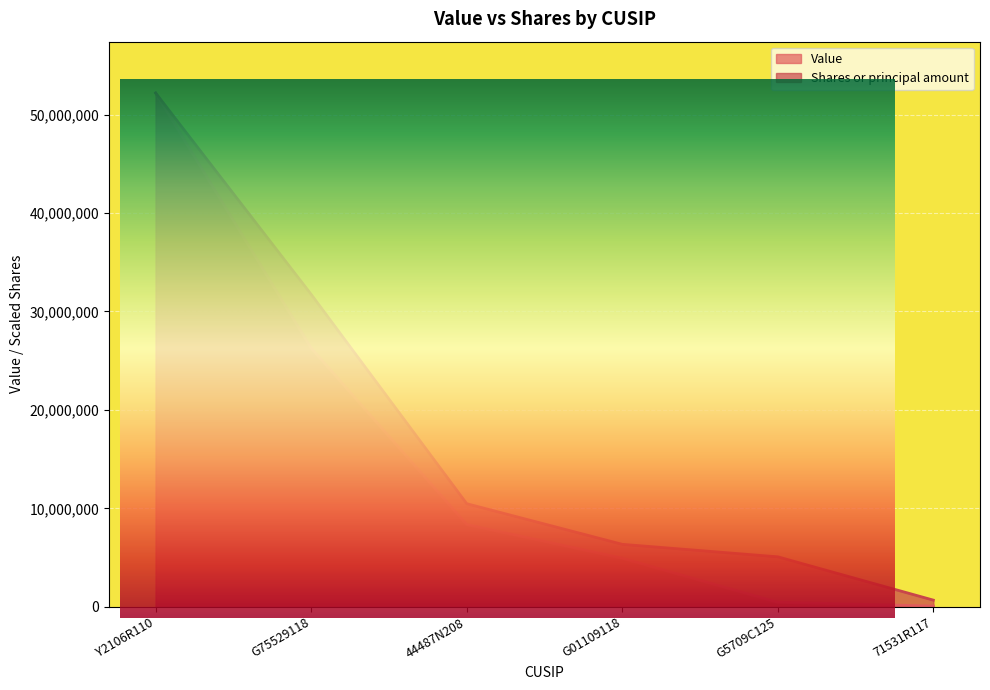

What are all the series names shown in the legend?

Value, Shares or principal amount